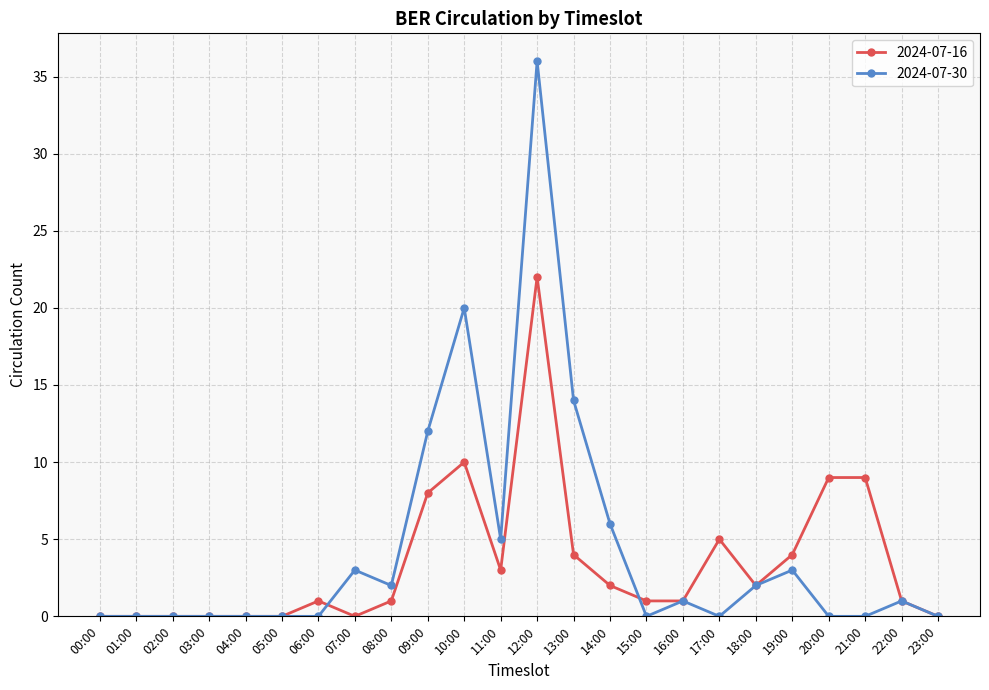

Reading left to right, what are all the values shown in this chart?

2024-07-16: 00:00=0	01:00=0	02:00=0	03:00=0	04:00=0	05:00=0	06:00=1	07:00=0	08:00=1	09:00=8	10:00=10	11:00=3	12:00=22	13:00=4	14:00=2	15:00=1	16:00=1	17:00=5	18:00=2	19:00=4	20:00=9	21:00=9	22:00=1	23:00=0
2024-07-30: 00:00=0	01:00=0	02:00=0	03:00=0	04:00=0	05:00=0	06:00=0	07:00=3	08:00=2	09:00=12	10:00=20	11:00=5	12:00=36	13:00=14	14:00=6	15:00=0	16:00=1	17:00=0	18:00=2	19:00=3	20:00=0	21:00=0	22:00=1	23:00=0